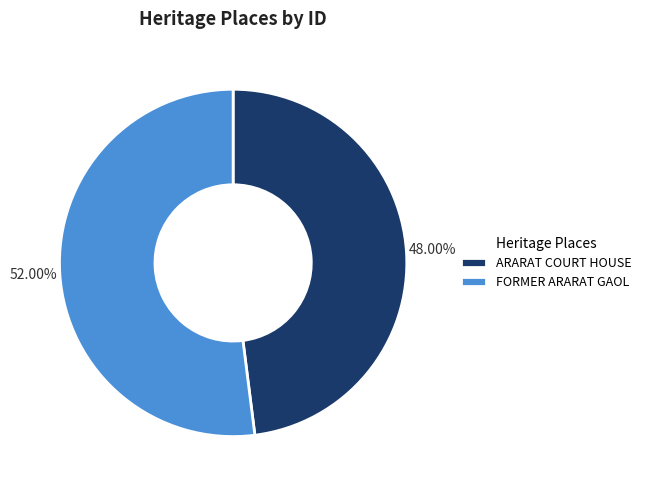

Count the number of slices in the pie.

2